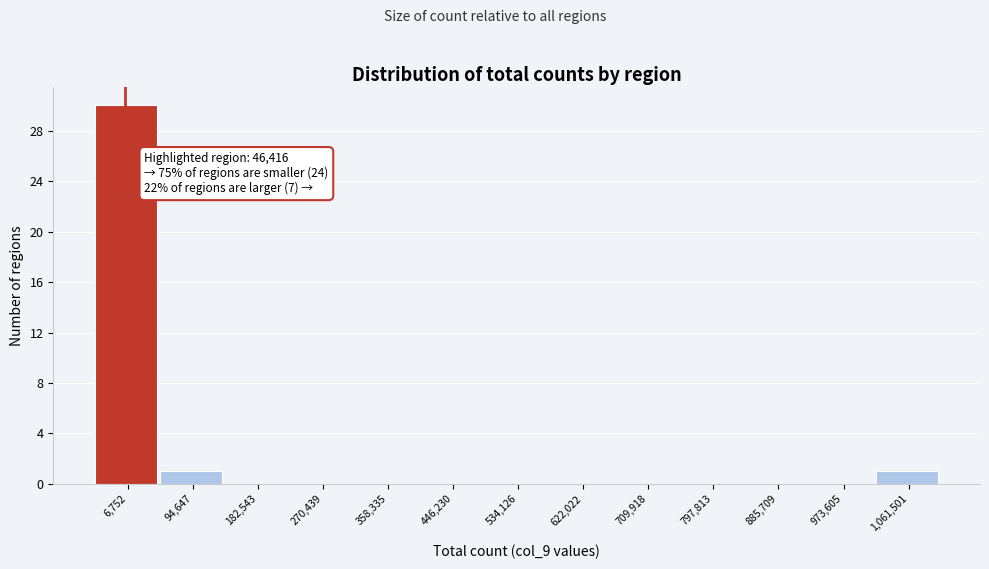

Reading left to right, transcribe all the data shown in this chart.

6,752=30	94,647=1	182,543=0	270,439=0	358,335=0	446,230=0	534,126=0	622,022=0	709,918=0	797,813=0	885,709=0	973,605=0	1,061,501=1